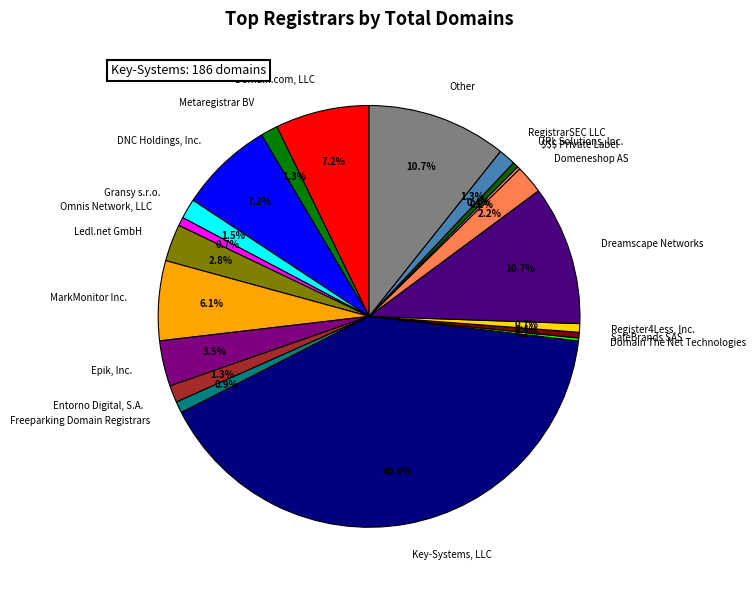

Is Dreamscape Networks the majority of the pie?

No